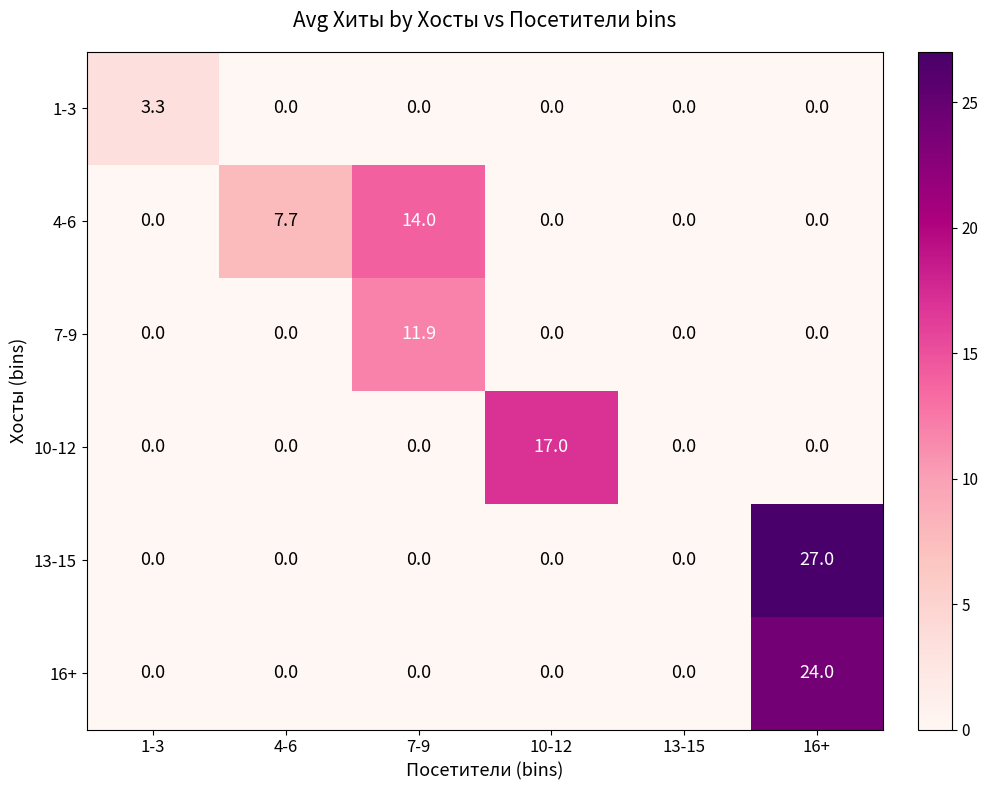

Which series changed the most between 1-3 and 4-6?

4-6